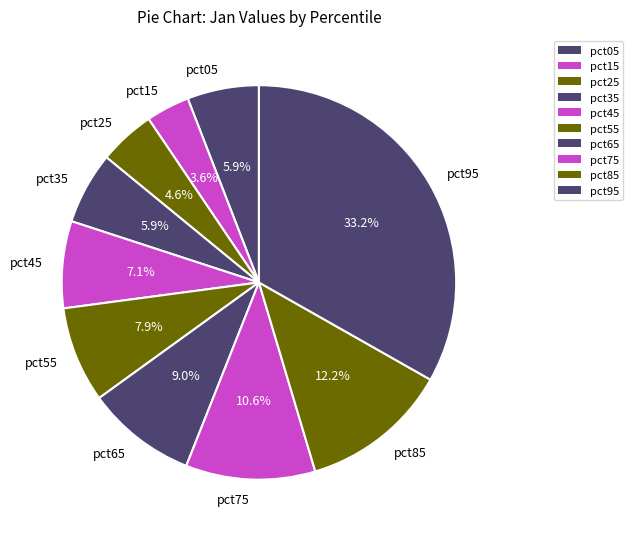

Do pct55 and pct95 together represent more than half of the pie?

No